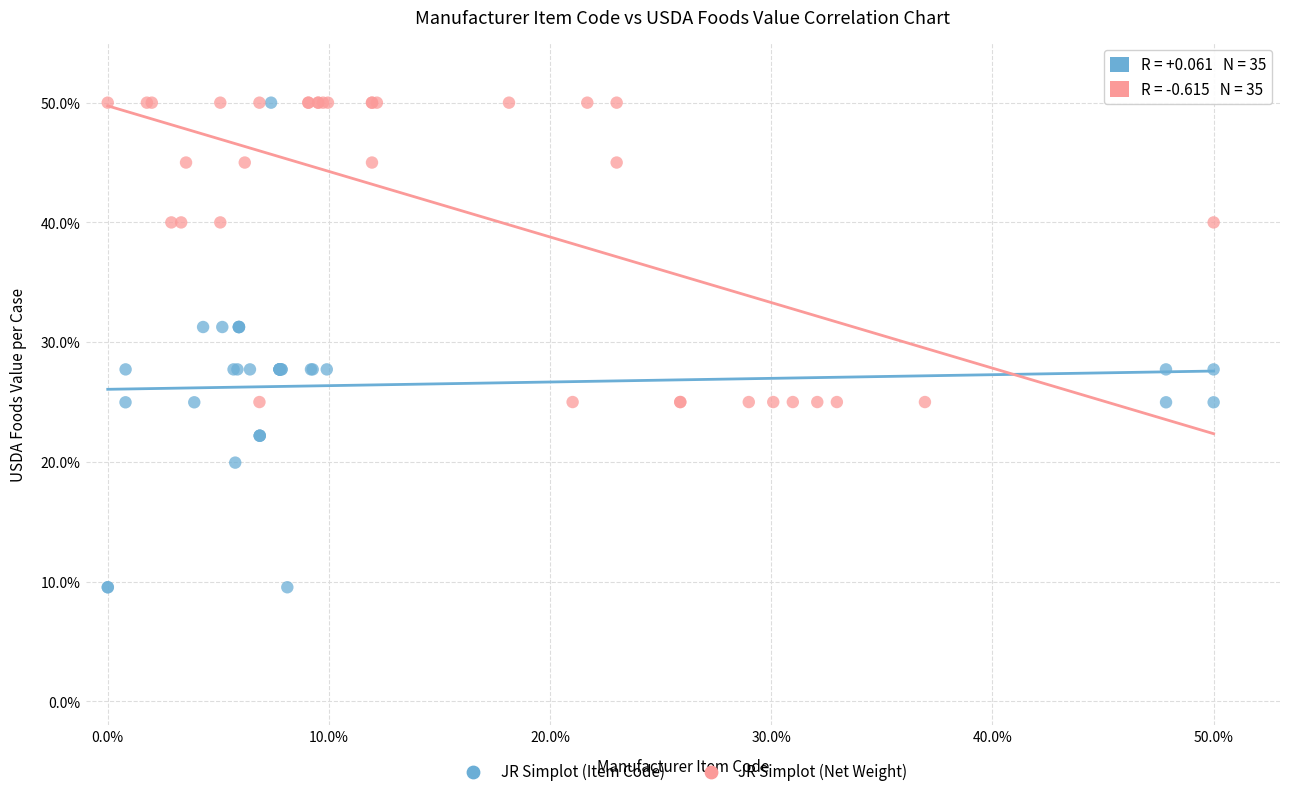

Which series reaches the minimum Y coordinate?

JR Simplot (Item Code)